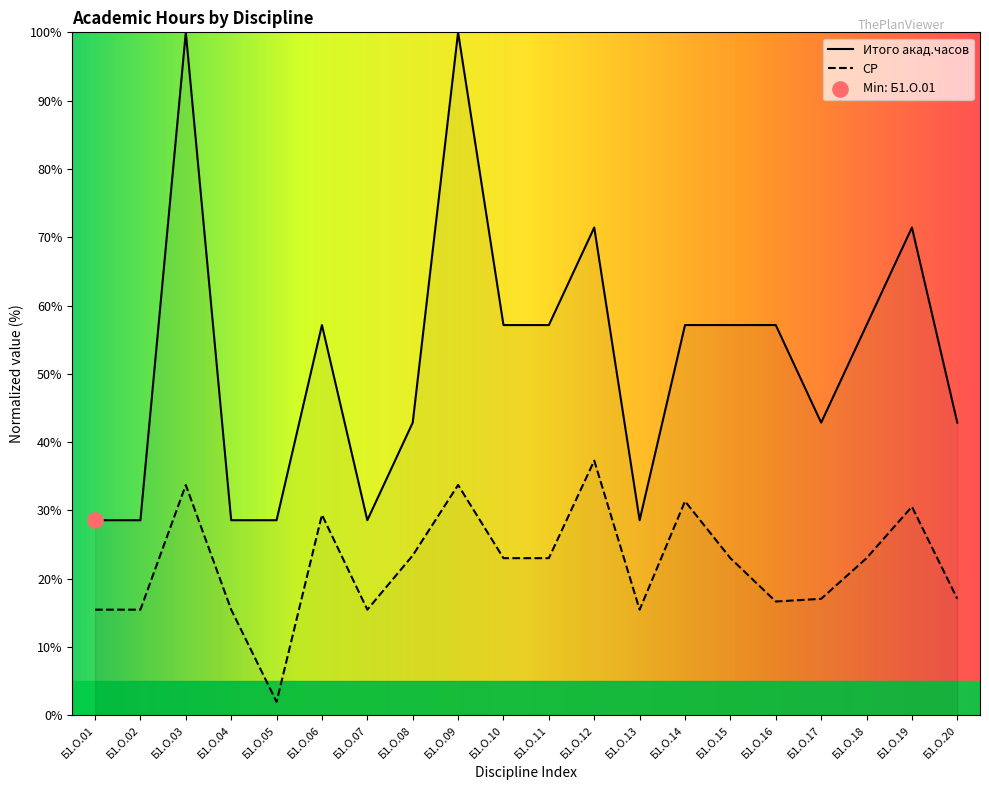

What is the total value across all series at Б1.О.13?

44.0